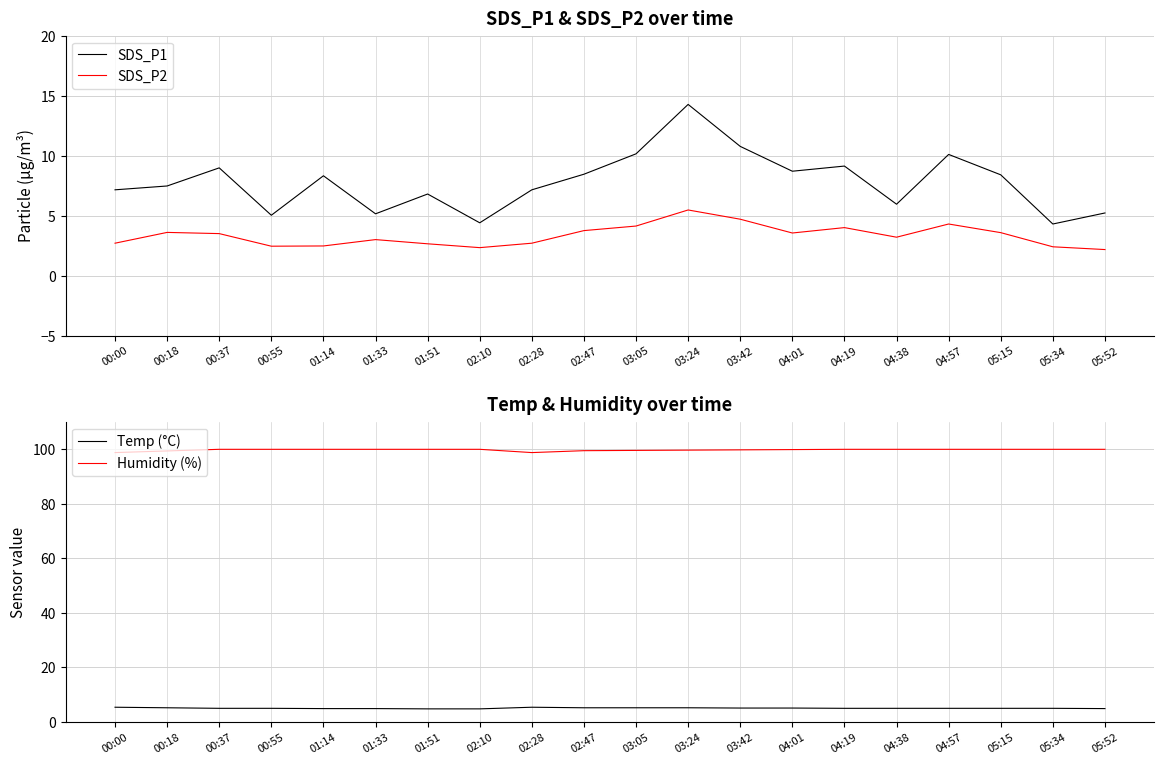

True or false: Humidity (%) and SDS_P1 intersect in this chart.

False